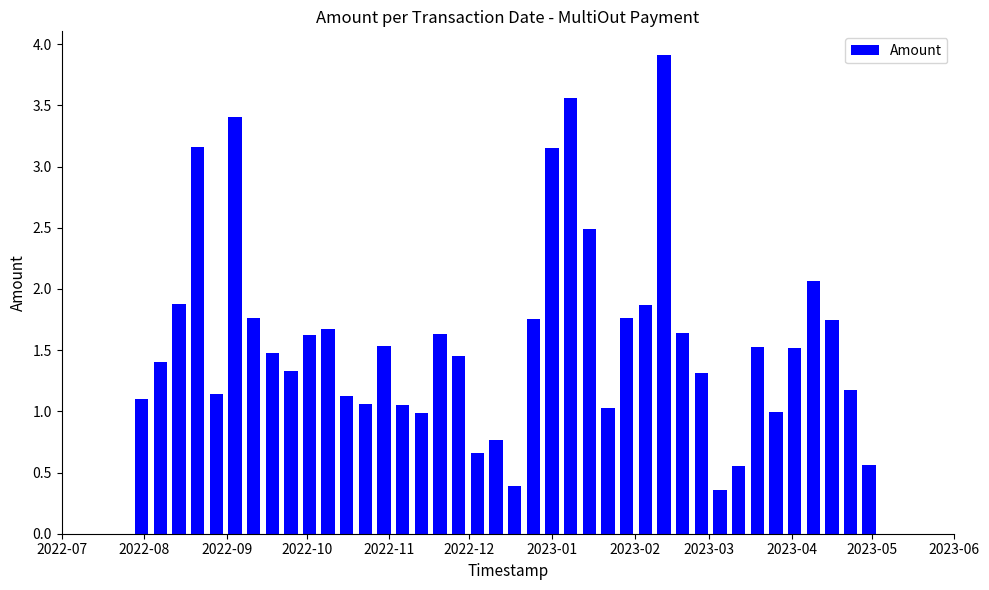

What is the sum of all values?

63.6